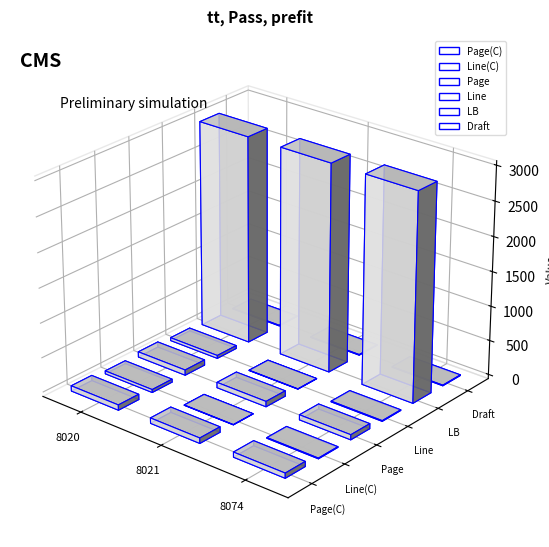

Reading left to right, transcribe all the data shown in this chart.

Page(C): 77	78	73
Line(C): 43	4	10
Page: 77	78	73
Line: 43	4	10
LB: 3000	3000	3000
Draft: 9	9	9